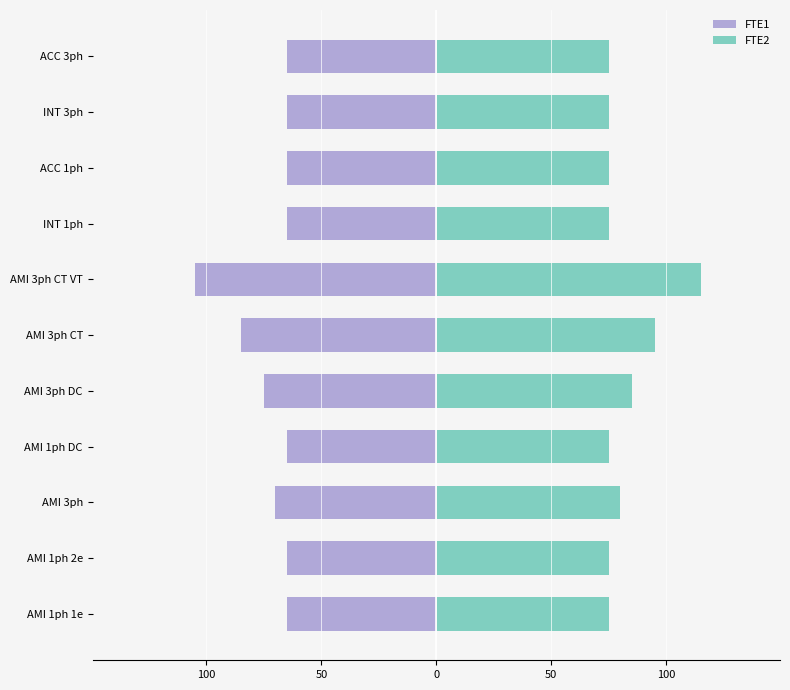

Does the chart contain stacked bars?

No